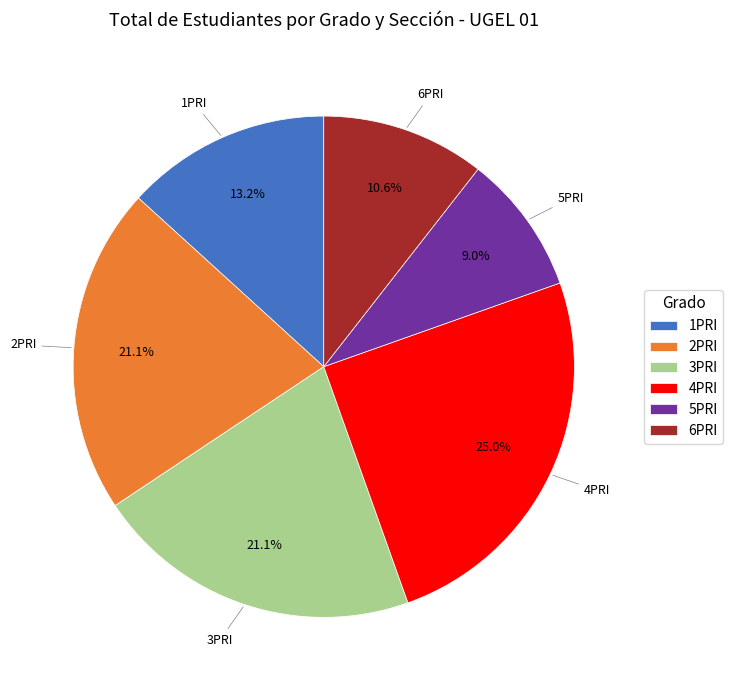

How many segments does this pie chart have?

6